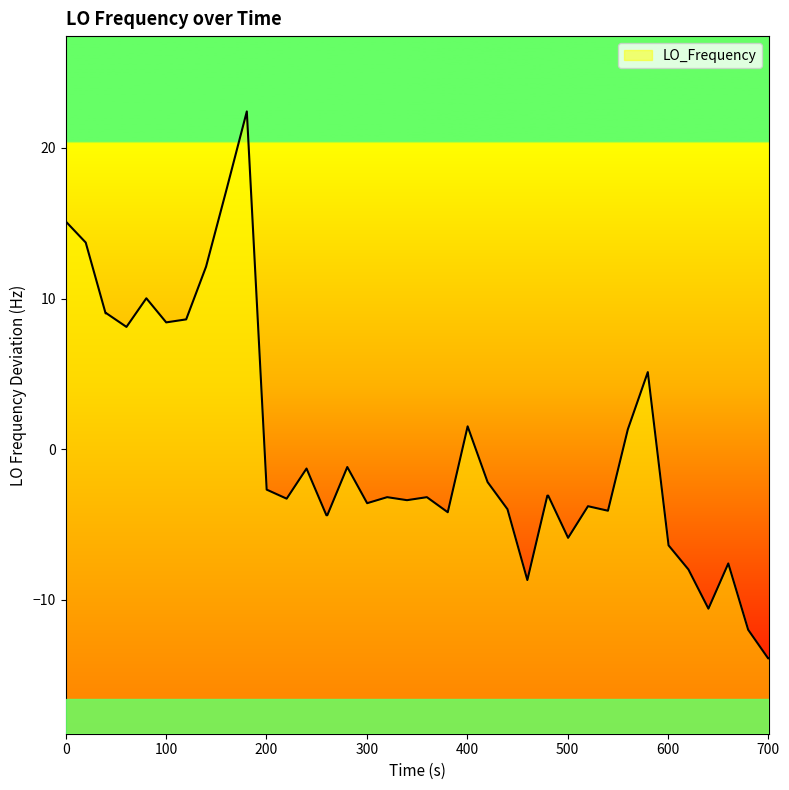

Does the chart display data point markers on the line(s)?

No